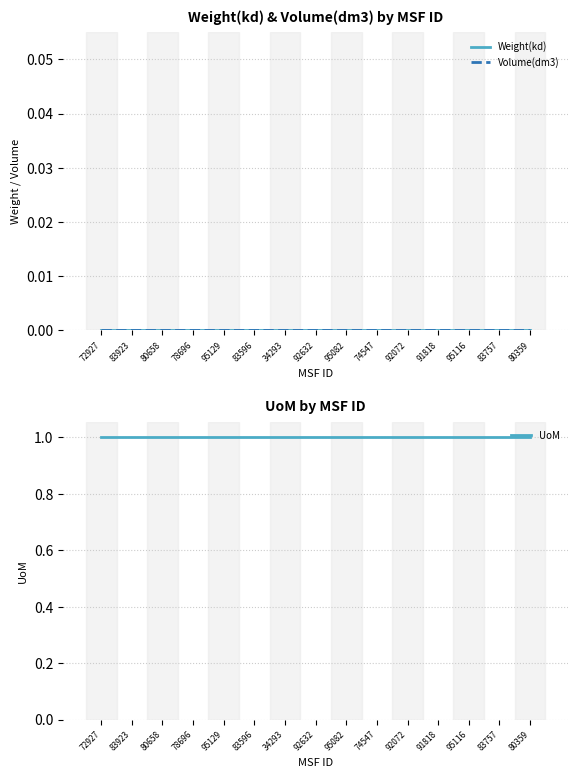

Which series has the largest range (max minus min)?

Weight(kd)